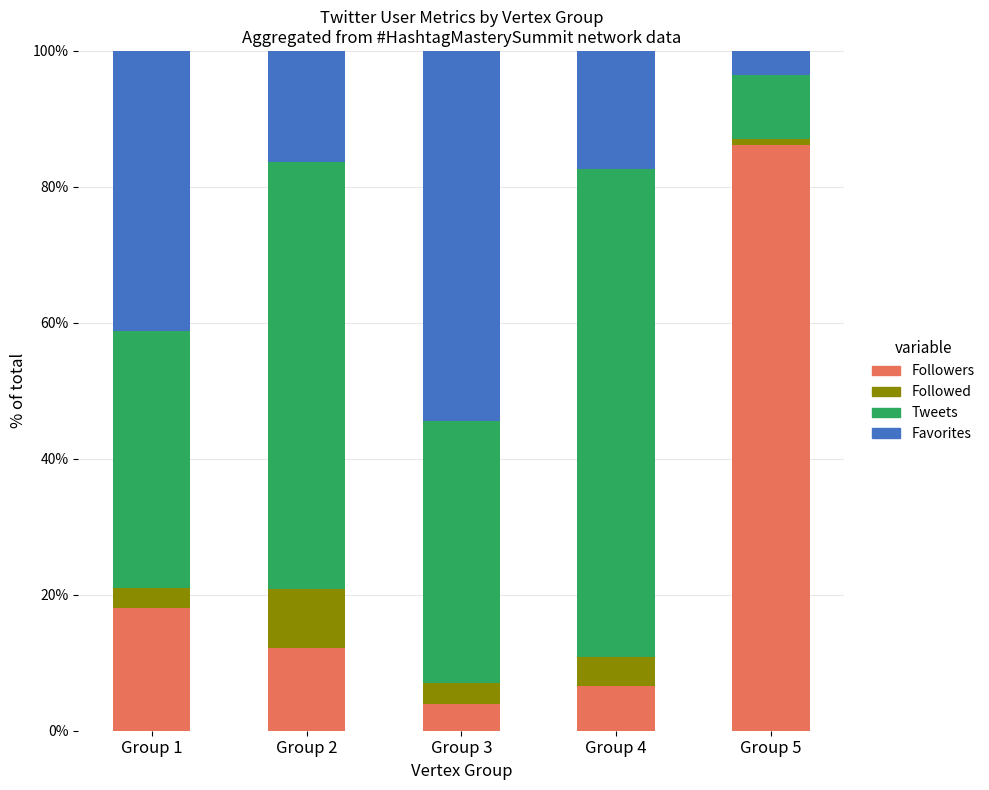

Is it true that Followers equals 6.6 at Group 4?

True